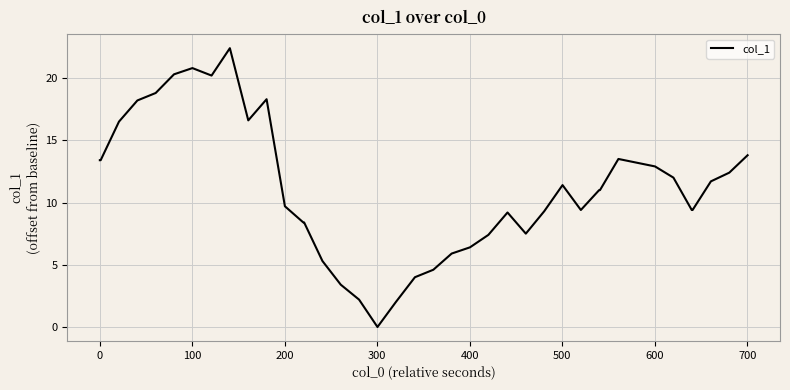

What is the maximum value shown in the chart?

22.4